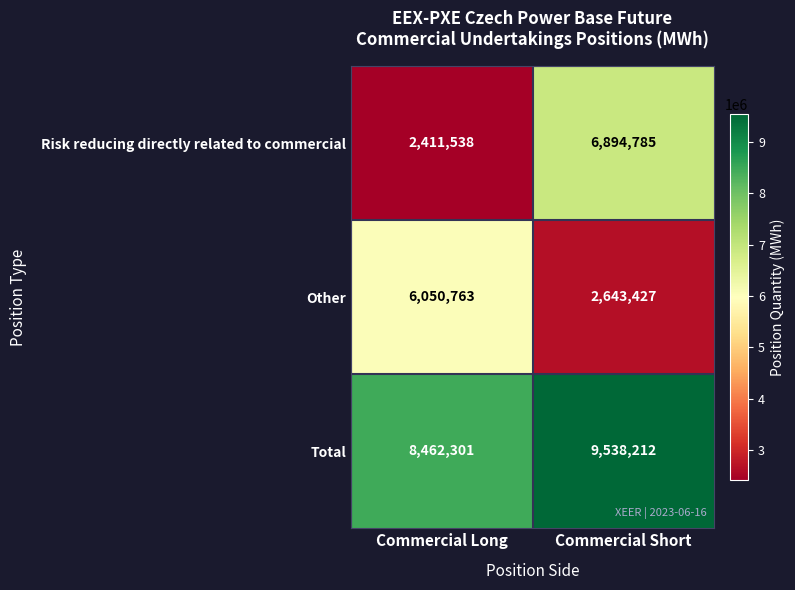

Where is Risk reducing directly related to commercial nearest to the value 4653161?

Commercial Long